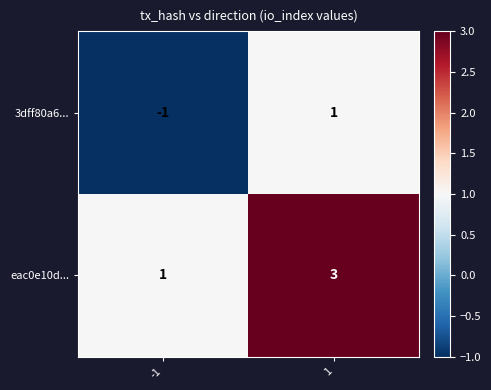

Reading left to right, extract all data points from this chart.

3dff80a6...: -1	1
eac0e10d...: 1	3